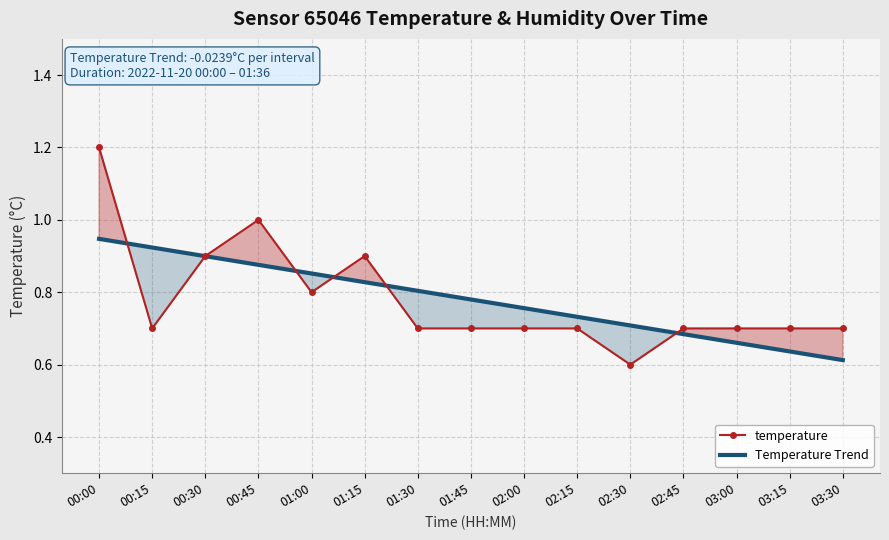

True or false: Temperature Trend has a value of 0.8 at 01:45.

True